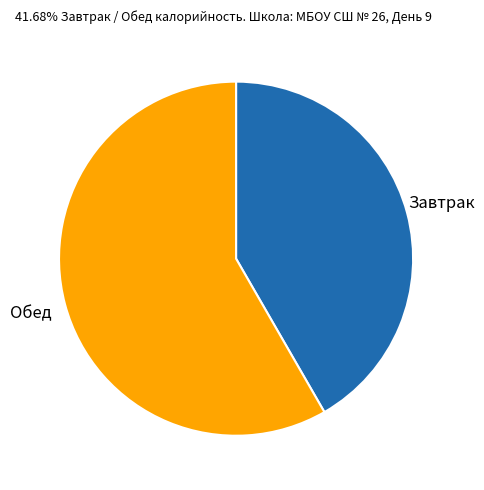

How many slices are in this pie chart?

2